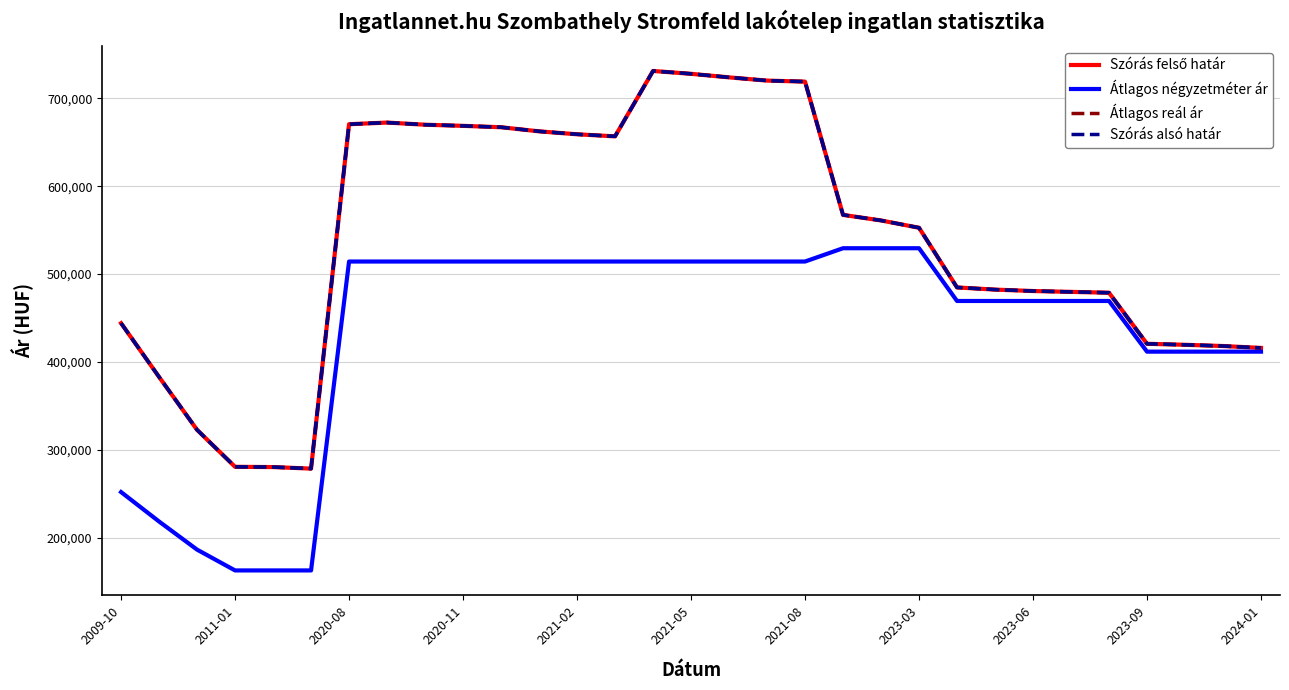

Does the chart have visible grid lines?

Yes